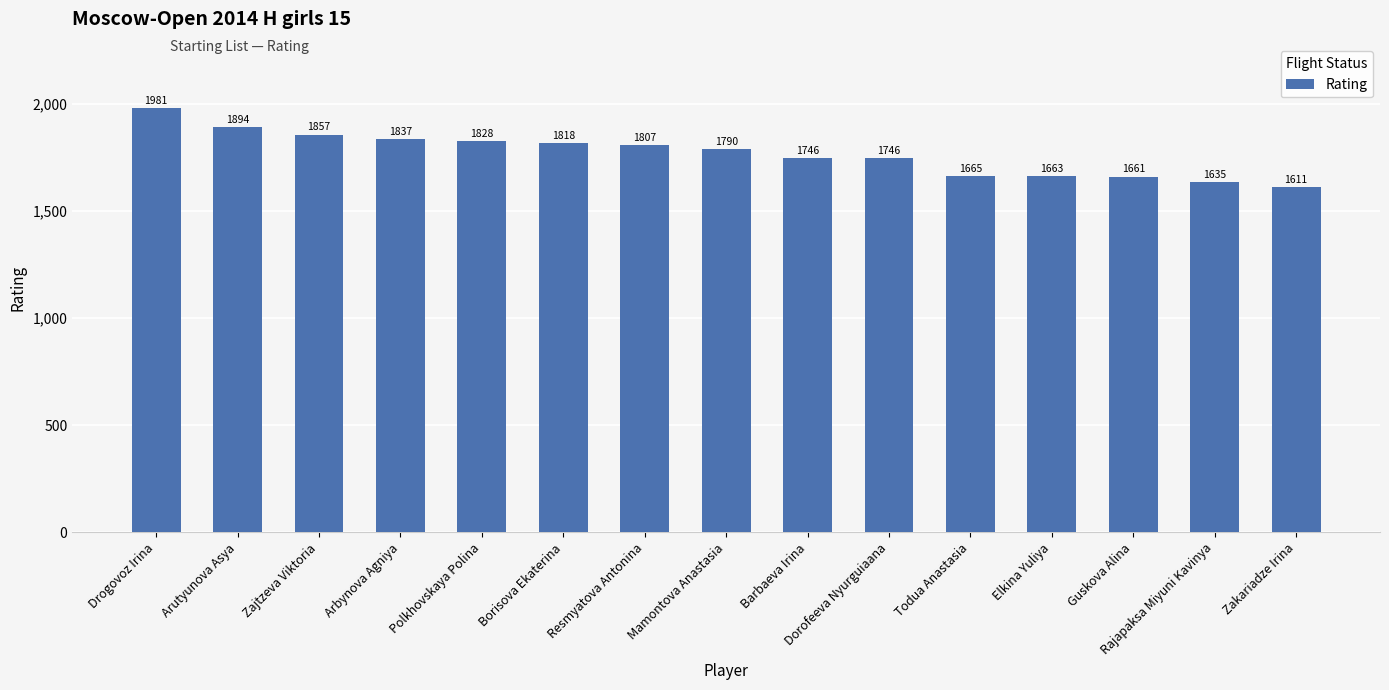

How many values are below 1790?

7